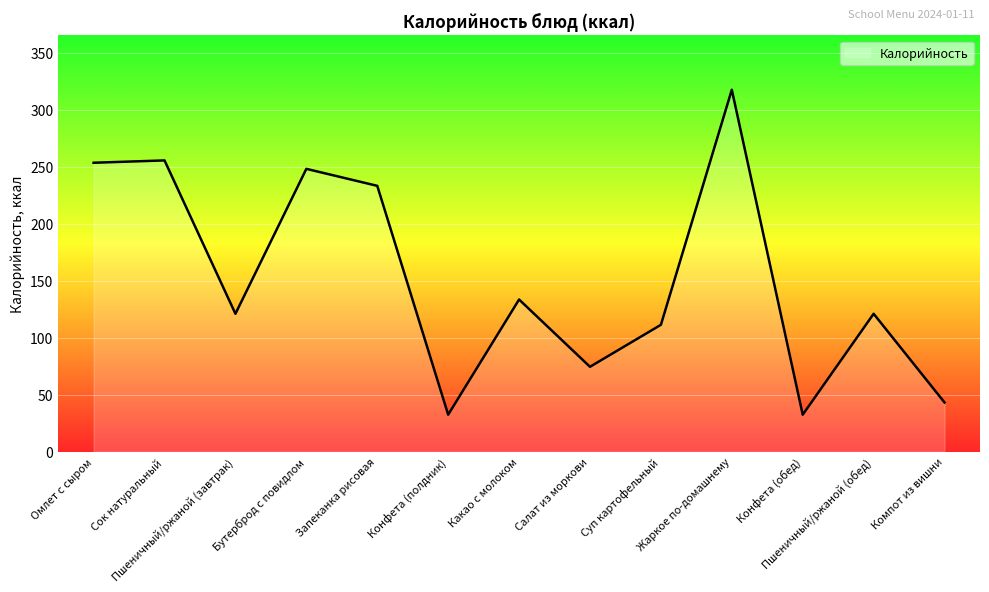

What is the smallest value displayed?

32.4